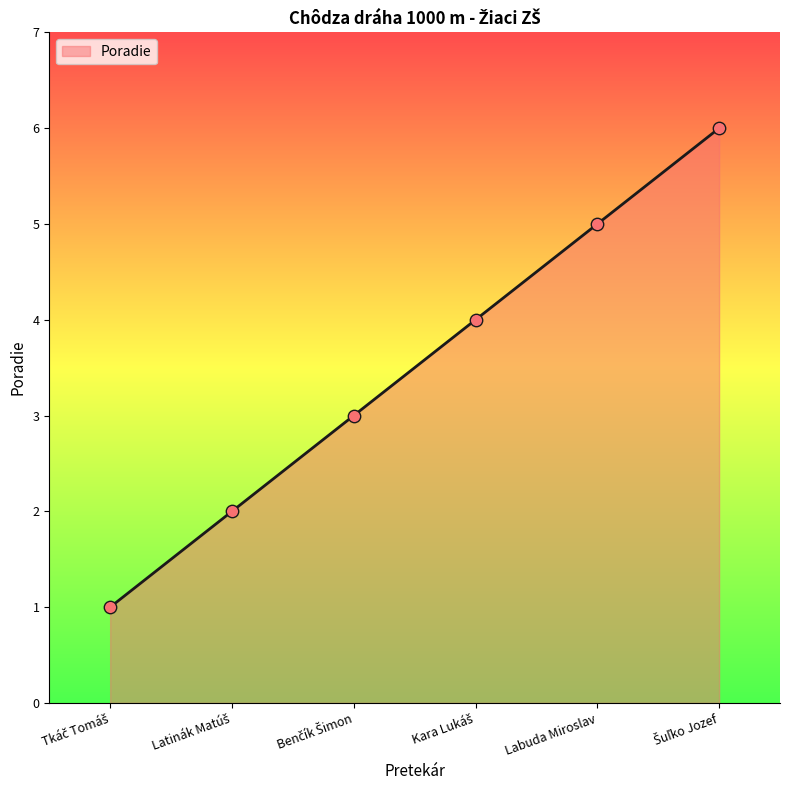

What is the greatest value displayed?

6